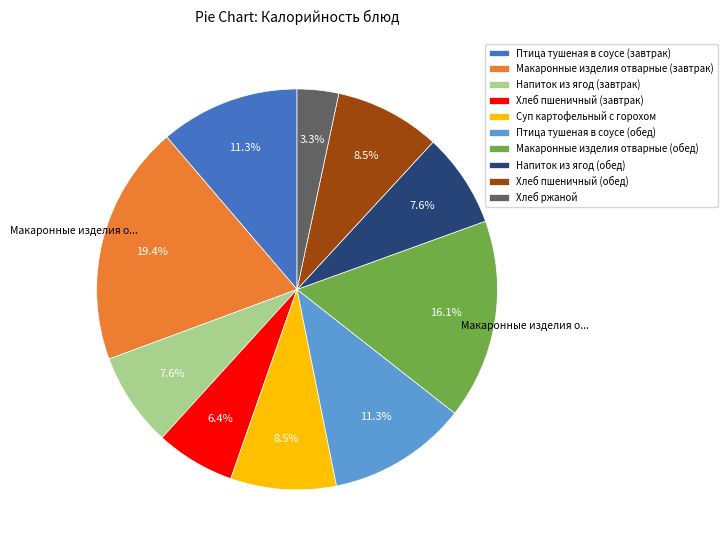

Count the number of slices in the pie.

10